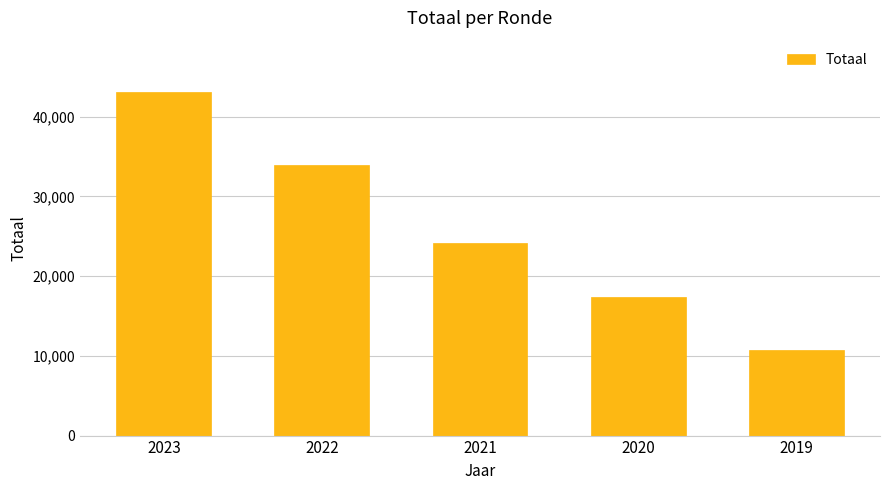

True or false: the data shows 17741 at 2019.

False